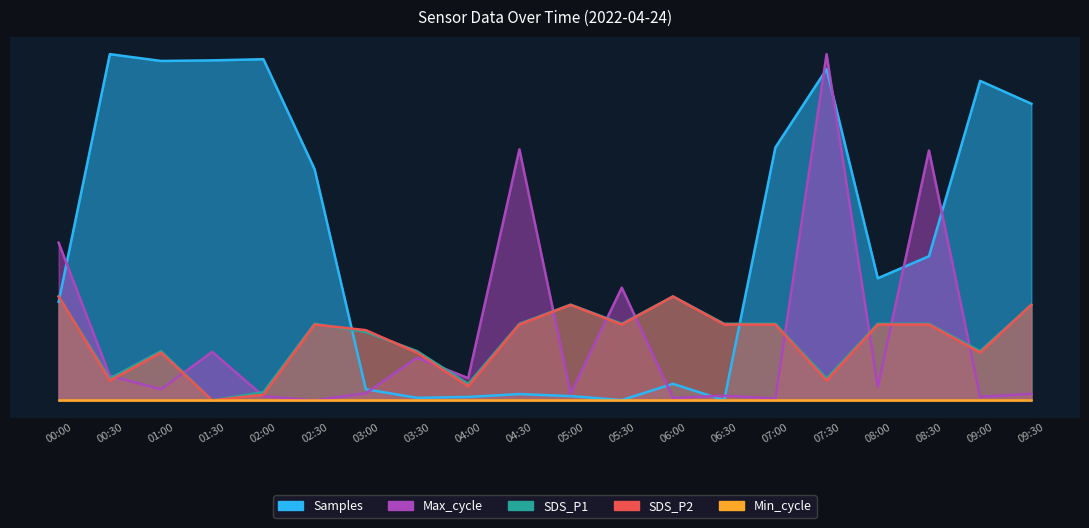

Between 08:30 and 04:30, which is larger?

08:30